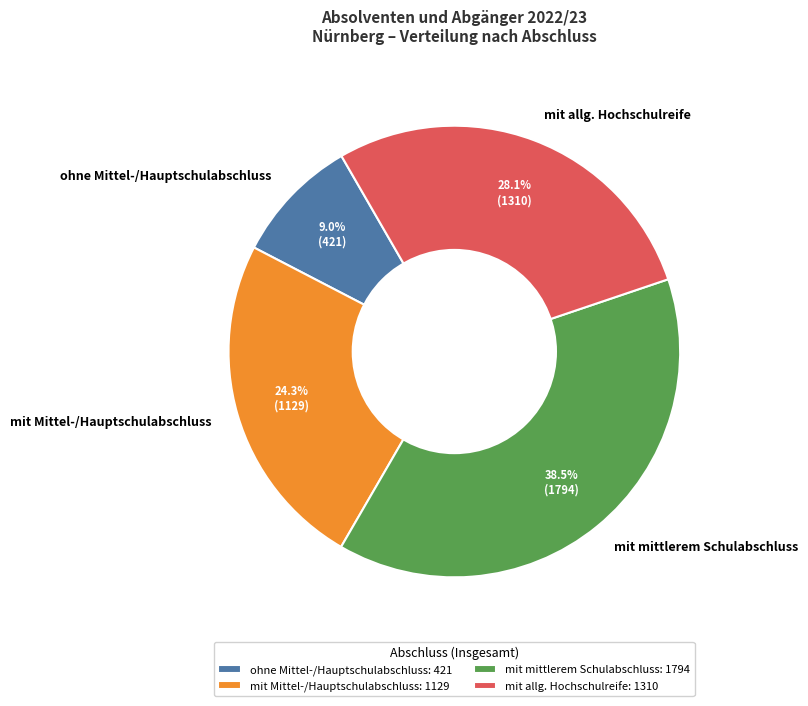

Does any single category account for the majority?

No